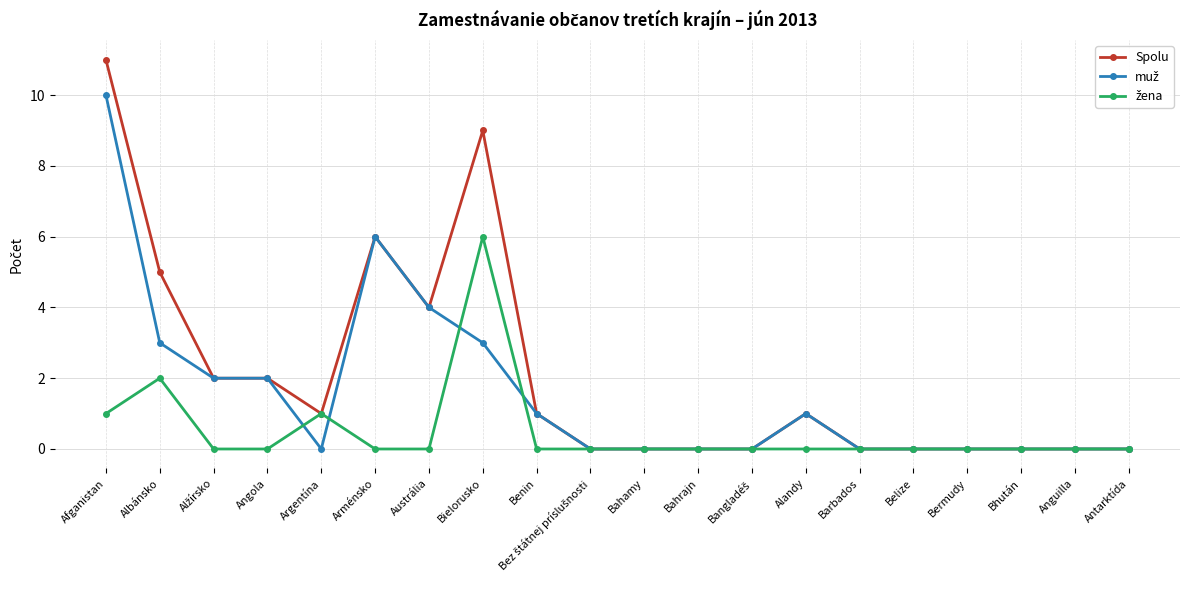

The value of Spolu at Argentína is 1. True or false?

True